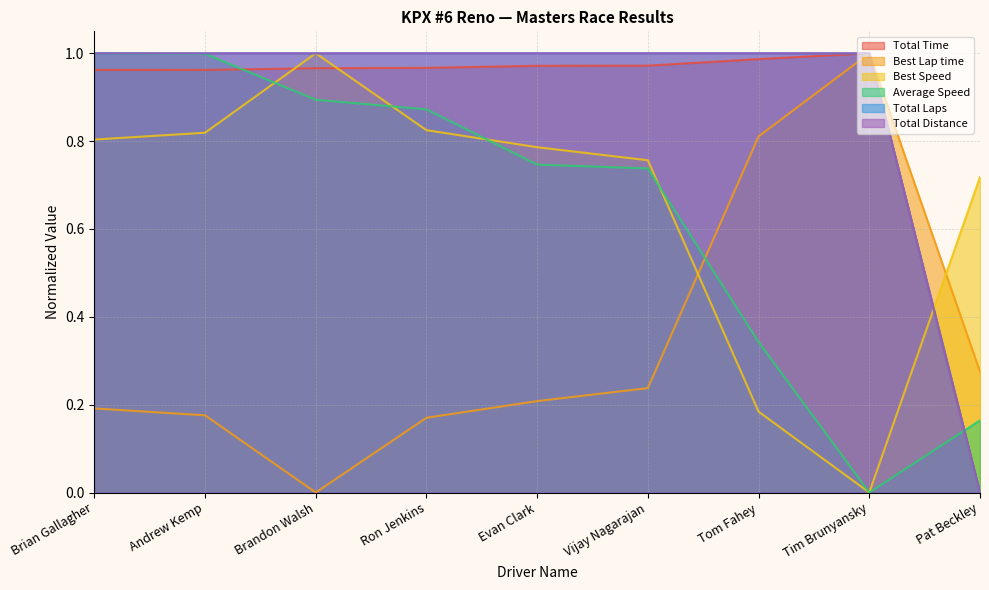

The Total Laps series shows 0.7 at Brian Gallagher. True or false?

False